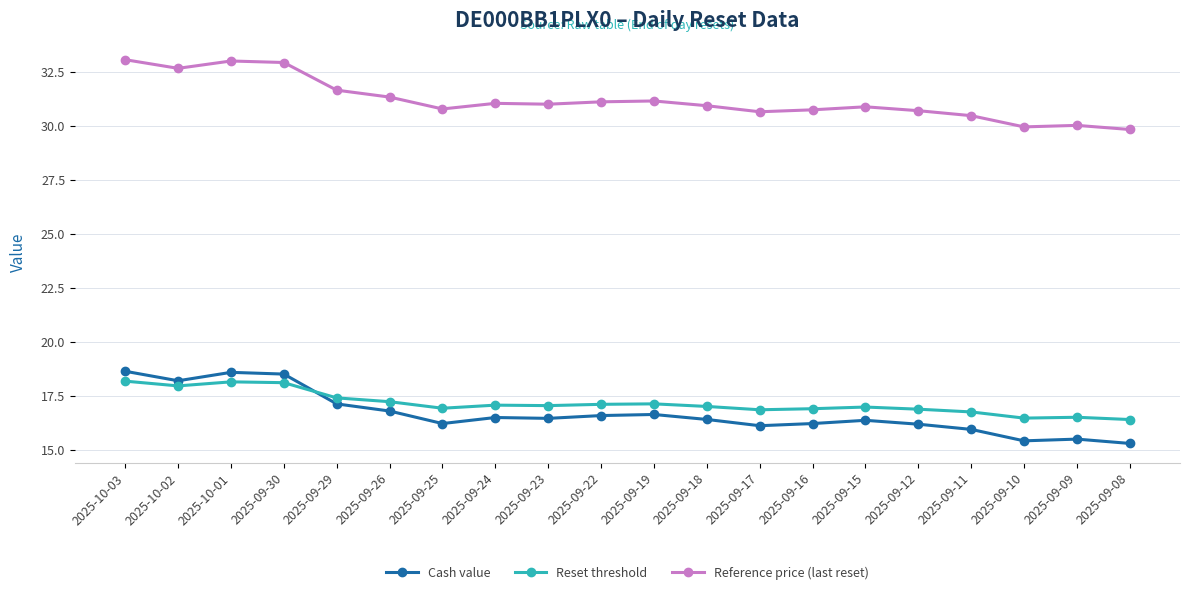

What is the difference between the second highest and second lowest values in the Reset threshold series?

1.7